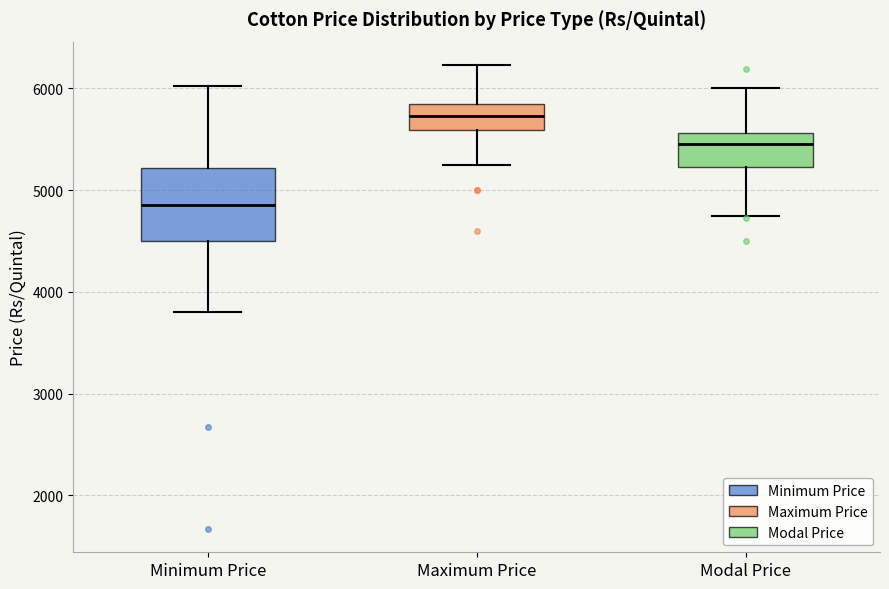

Which box's median line is the highest?

Maximum Price